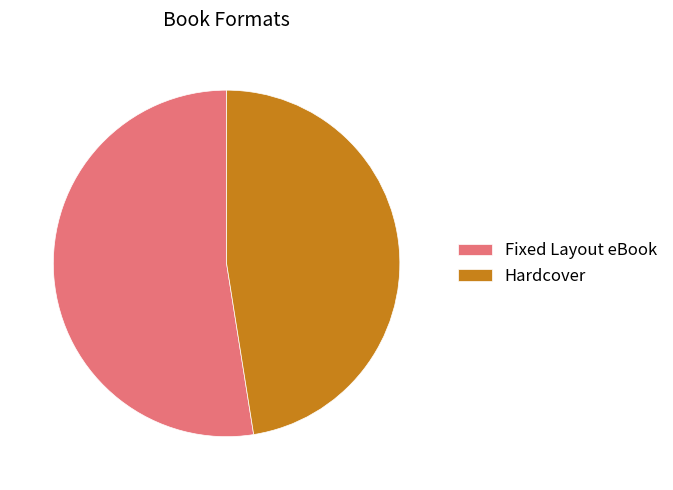

How many slices are in this pie chart?

2